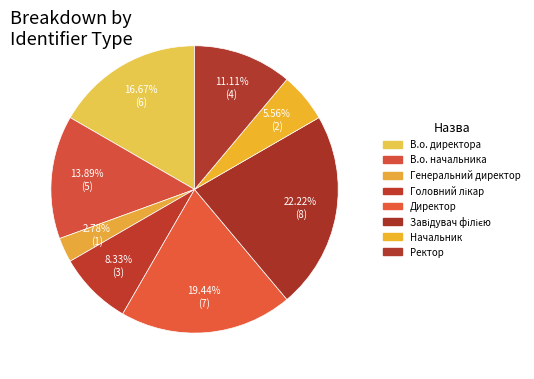

True or false: Генеральний директор accounts for 3% of the total.

True